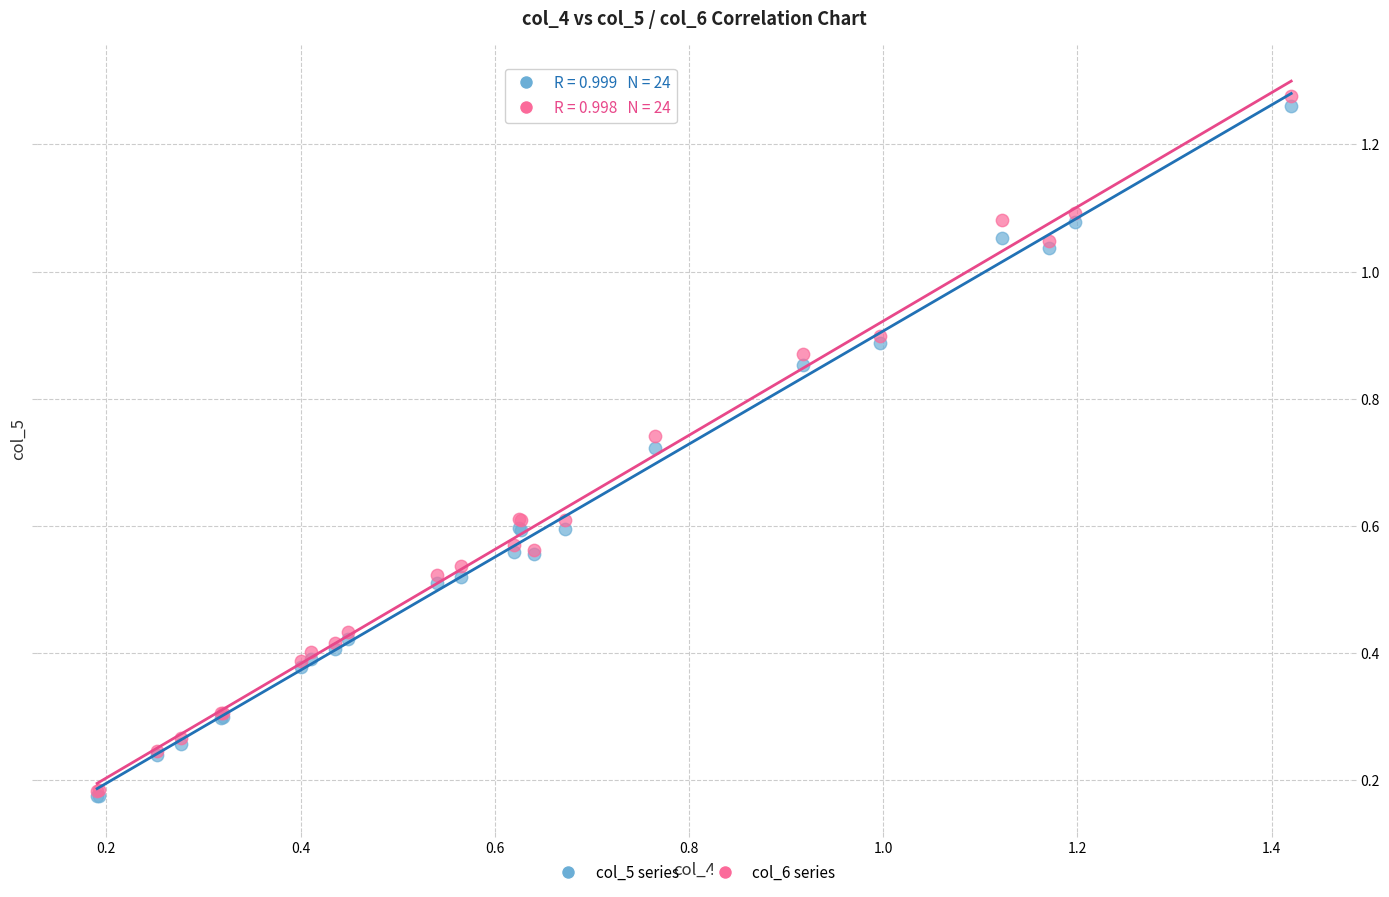

Which series contains the highest Y value?

col_6 series